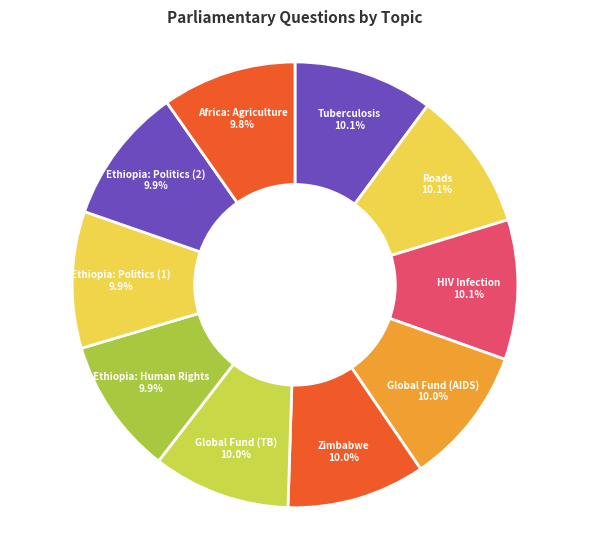

Does Ethiopia: Human Rights represent more than half of the total?

No